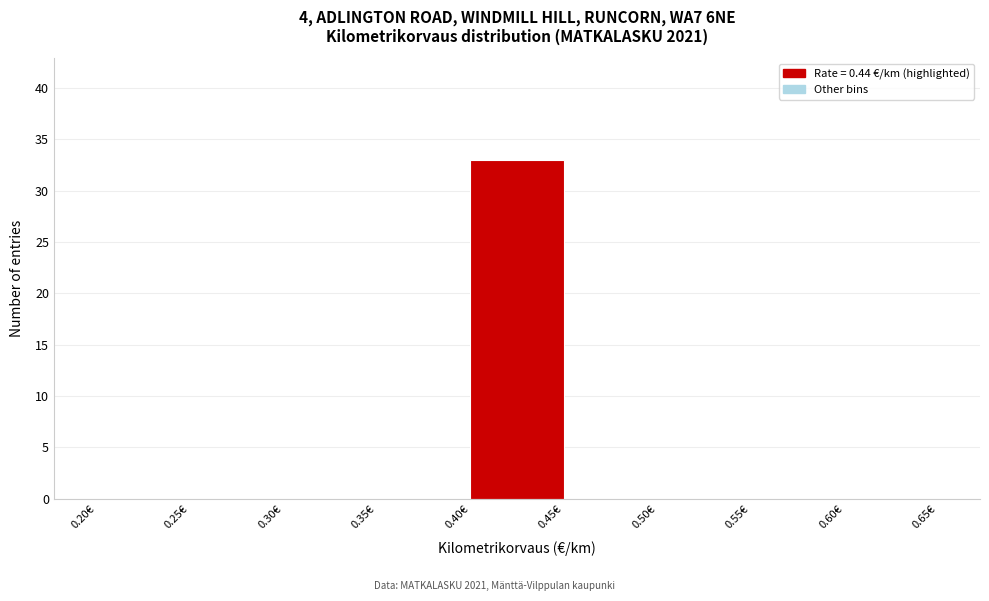

Reading left to right, transcribe this chart: for each bar, give the range it covers on the x-axis and its height. The values are not printed on the chart, so give them approximately, as read against the axis.

0.20 to 0.25: 0
0.25 to 0.30: 0
0.30 to 0.35: 0
0.35 to 0.40: 0
0.40 to 0.45: 33
0.45 to 0.50: 0
0.50 to 0.55: 0
0.55 to 0.60: 0
0.60 to 0.65: 0